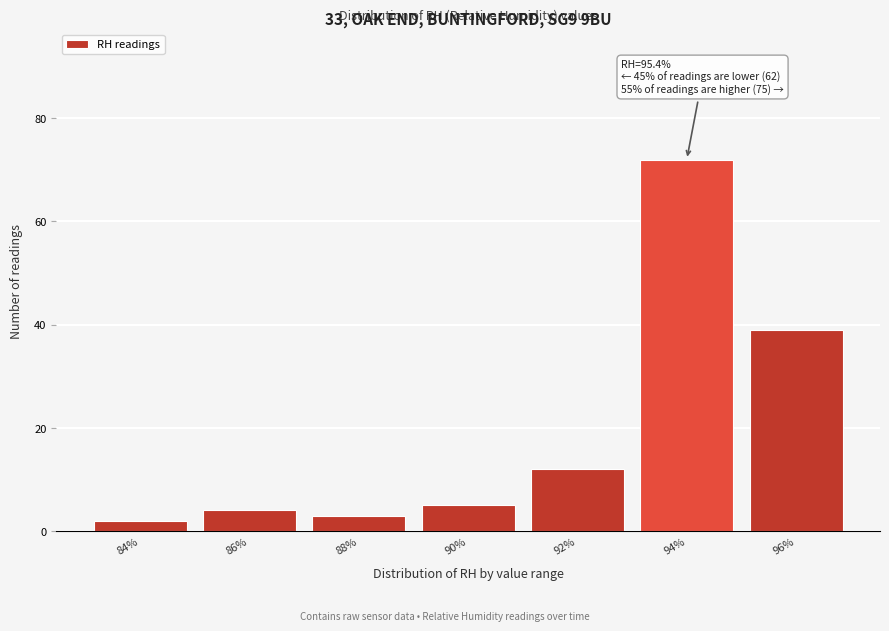

Reading left to right, transcribe all the data shown in this chart.

2	4	3	5	12	72	39